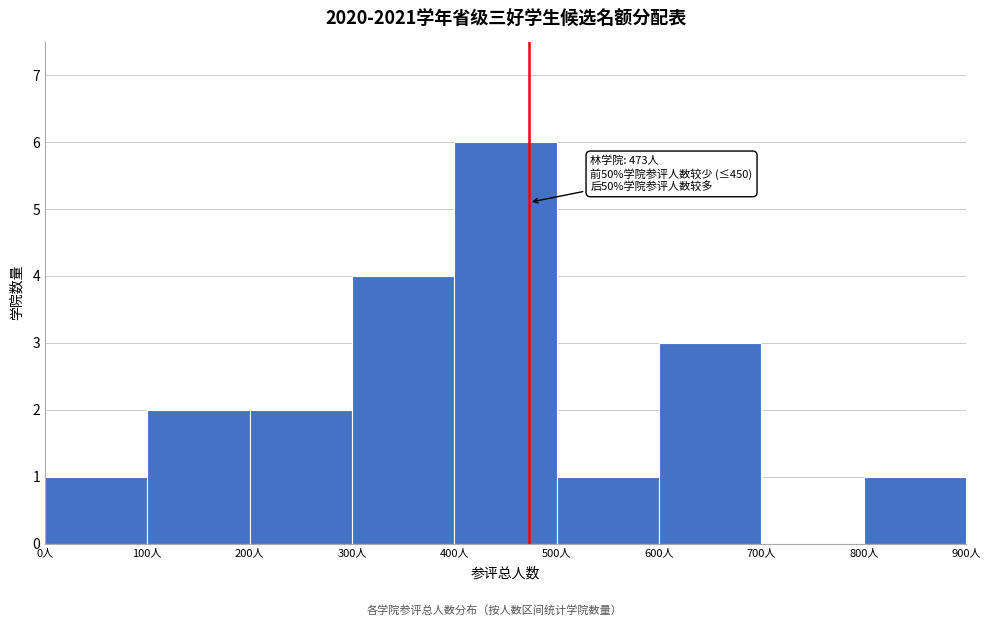

Over which range of the x-axis is the bar tallest?

400 to 500